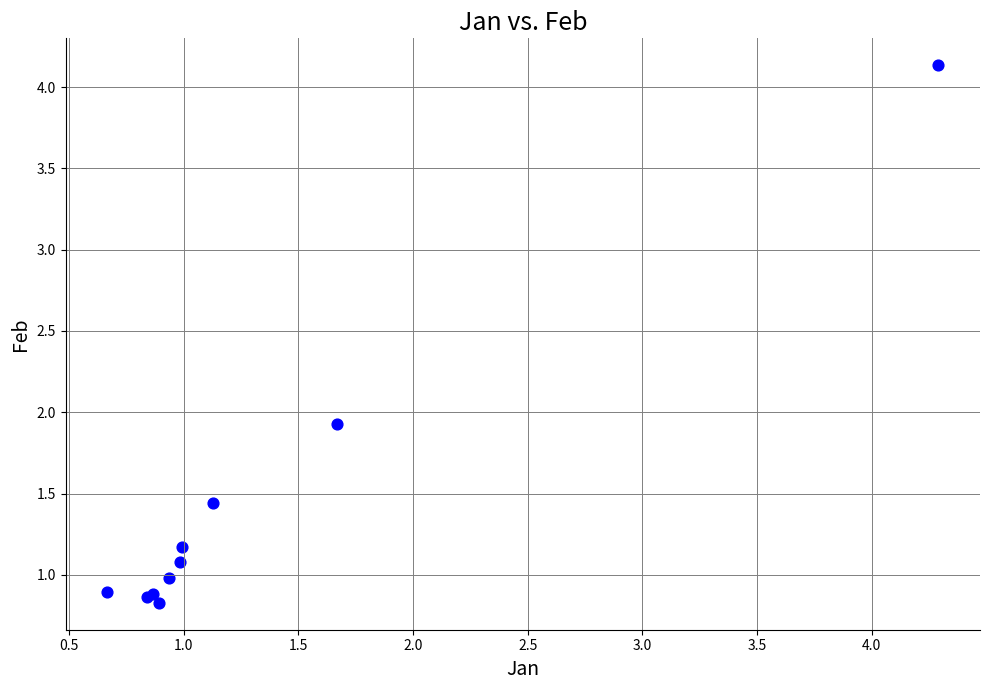

What Y value in the scatter plot is closest to 2?

1.9